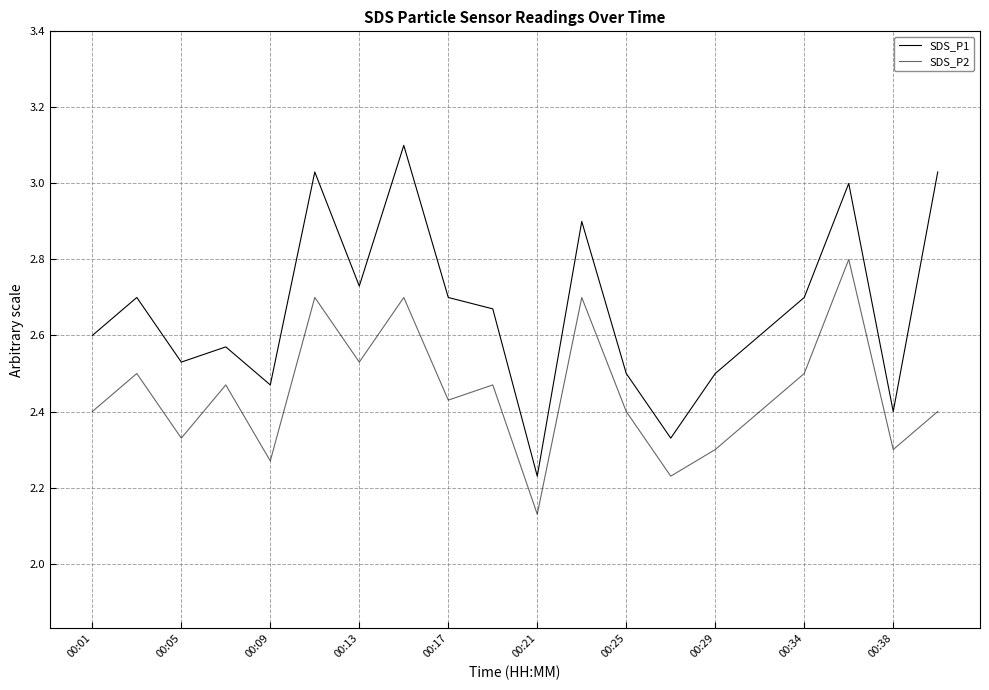

True or false: SDS_P1 and SDS_P2 intersect in this chart.

False